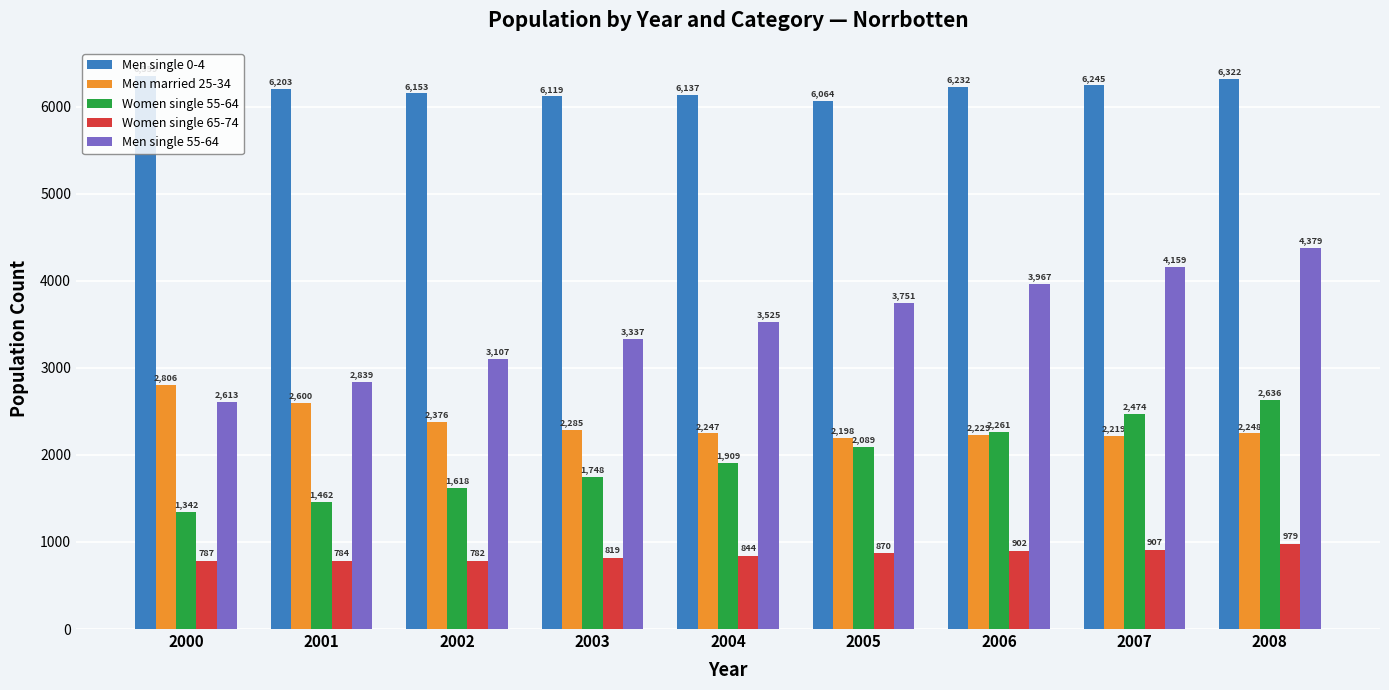

What is the sum of the Women single 55-64 values at 2004 and 2006?

4170